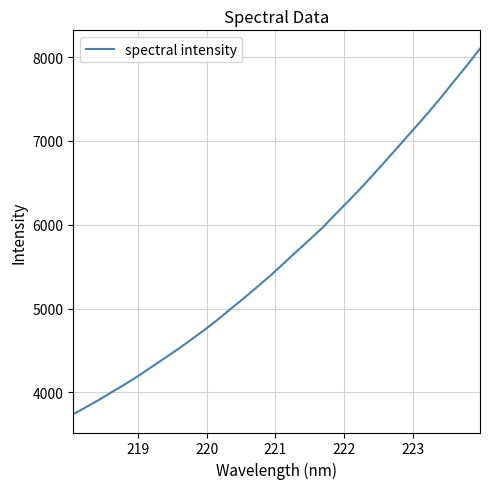

What is the difference between the maximum and minimum values?

4359.6